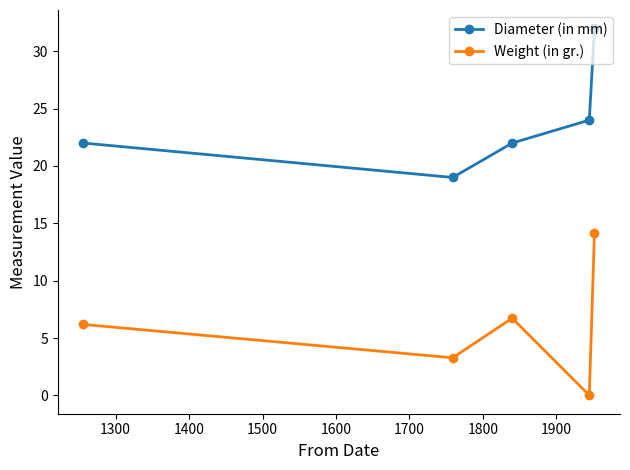

What is the highest value of the Weight (in gr.) series?

14.1